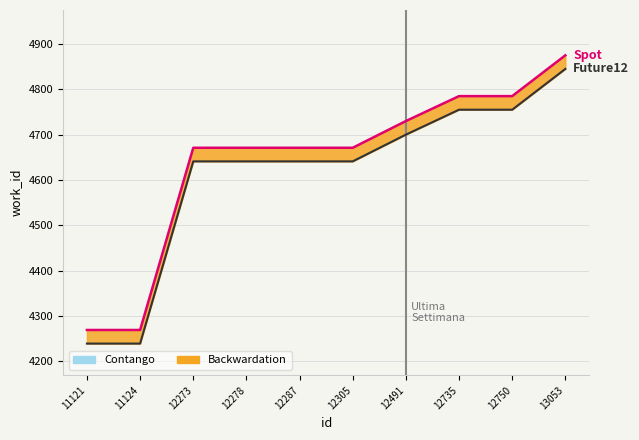

At 12278, list the series in order from smallest to largest.

Future12, Spot